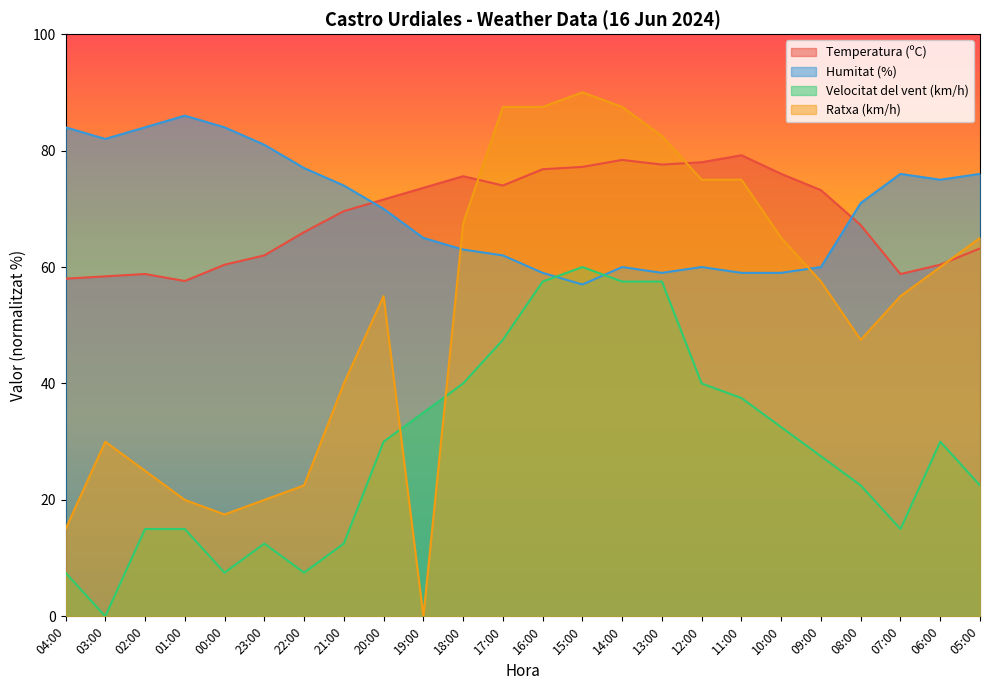

At which label is Temperatura (ºC) closest to 68?

08:00